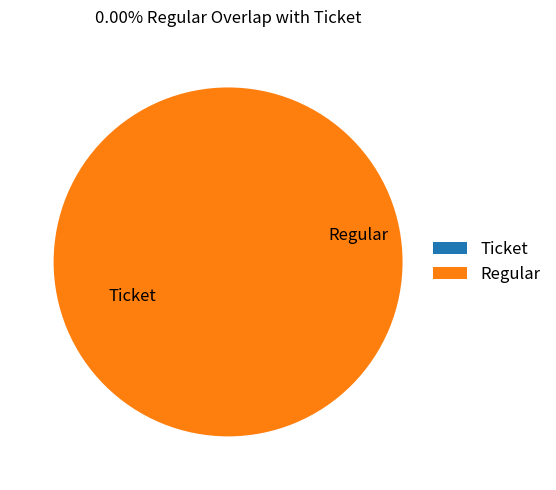

To the nearest percent, what is the combined percentage of Regular and Ticket?

100%